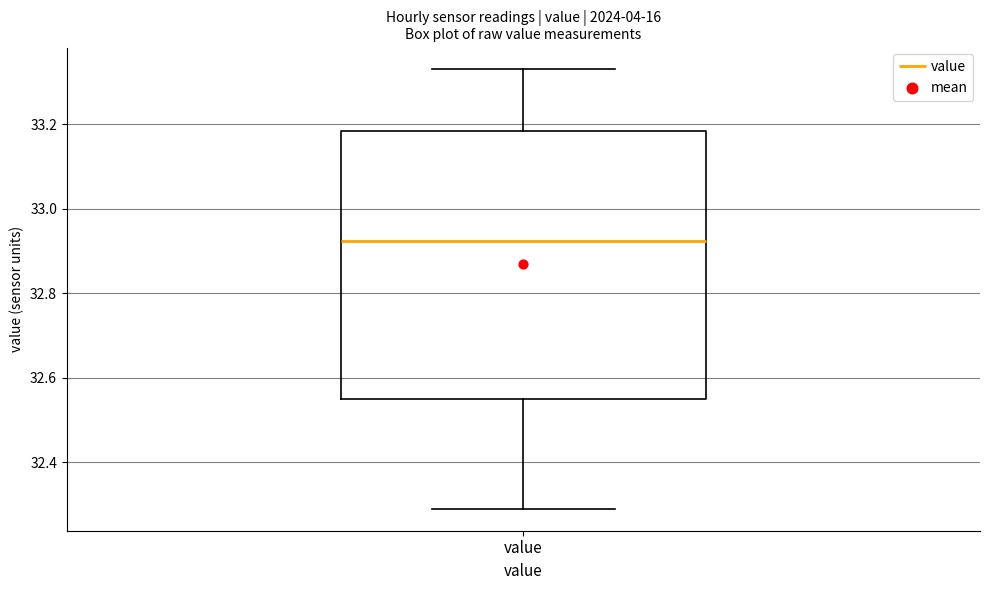

Where is the lower edge of the box for value on the y-axis? The values are not printed on the chart, so give them approximately, as read against the axis.

32.56